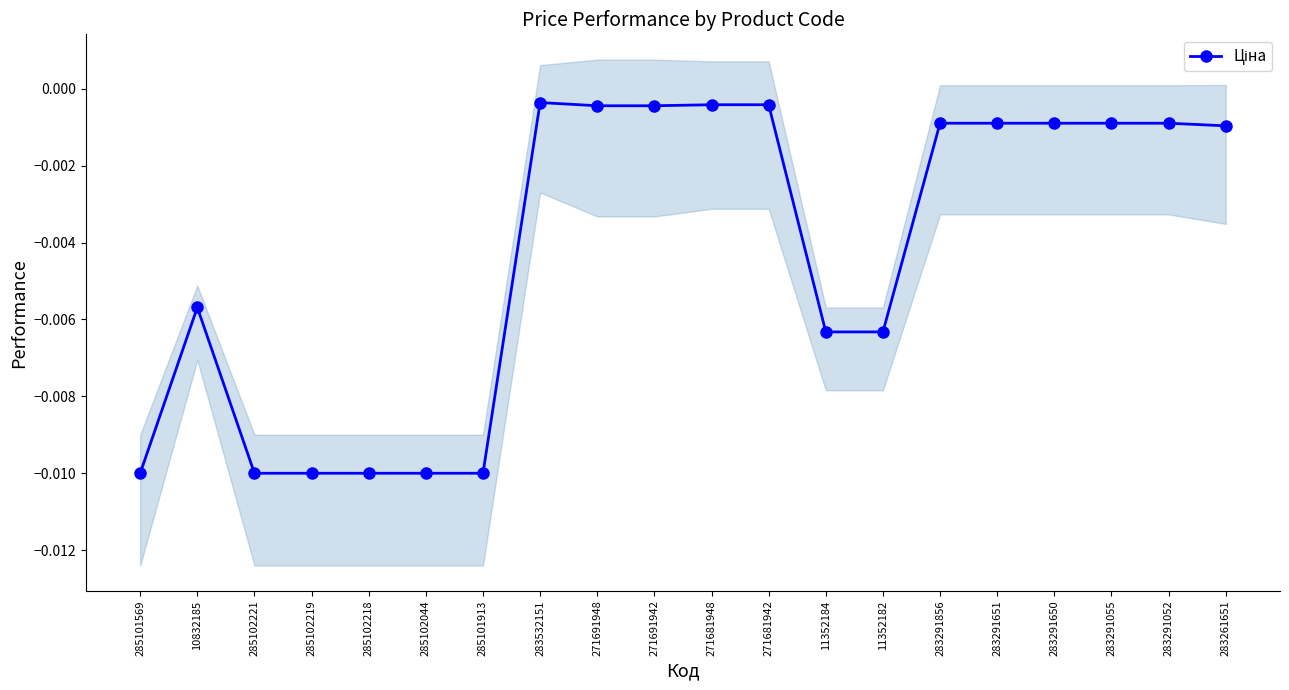

Rank the categories by value from lowest to highest.

285101569, 285102221, 285102219, 285102218, 285102044, 285101913, 11352184, 11352182, 10832185, 283261651, 283291856, 283291651, 283291650, 283291055, 283291052, 271691948, 271691942, 271681948, 271681942, 283532151